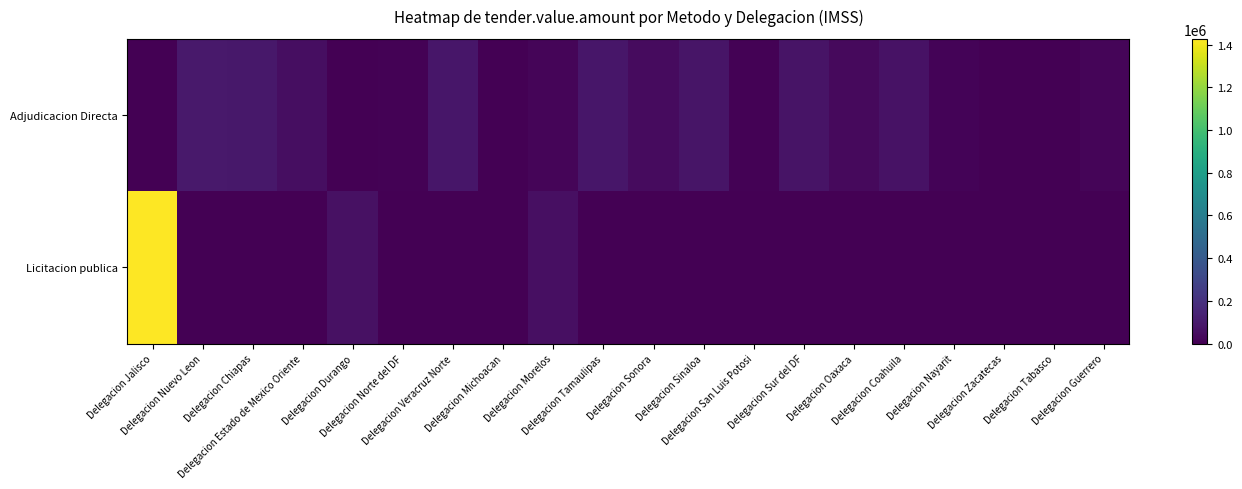

Reading left to right, what are all the values shown in this chart?

Adjudicacion Directa: Delegacion Jalisco=0.0	Delegacion Nuevo Leon=96778.2	Delegacion Chiapas=92220.0	Delegacion Estado de Mexico Oriente=54020.7	Delegacion Durango=0.0	Delegacion Norte del DF=5726.0	Delegacion Veracruz Norte=87854.5	Delegacion Michoacan=3707.3	Delegacion Morelos=21271.2	Delegacion Tamaulipas=86244.2	Delegacion Sonora=41476.4	Delegacion Sinaloa=83019.3	Delegacion San Luis Potosi=6796.4	Delegacion Sur del DF=74657.5	Delegacion Oaxaca=37433.8	Delegacion Coahuila=71494.3	Delegacion Nayarit=11439.6	Delegacion Zacatecas=2913.9	Delegacion Tabasco=5220.0	Delegacion Guerrero=19447.0
Licitacion publica: Delegacion Jalisco=1426751.7	Delegacion Nuevo Leon=0.0	Delegacion Chiapas=0.0	Delegacion Estado de Mexico Oriente=0.0	Delegacion Durango=64162.8	Delegacion Norte del DF=0.0	Delegacion Veracruz Norte=0.0	Delegacion Michoacan=0.0	Delegacion Morelos=57360.8	Delegacion Tamaulipas=0.0	Delegacion Sonora=0.0	Delegacion Sinaloa=0.0	Delegacion San Luis Potosi=0.0	Delegacion Sur del DF=0.0	Delegacion Oaxaca=0.0	Delegacion Coahuila=0.0	Delegacion Nayarit=0.0	Delegacion Zacatecas=0.0	Delegacion Tabasco=0.0	Delegacion Guerrero=0.0